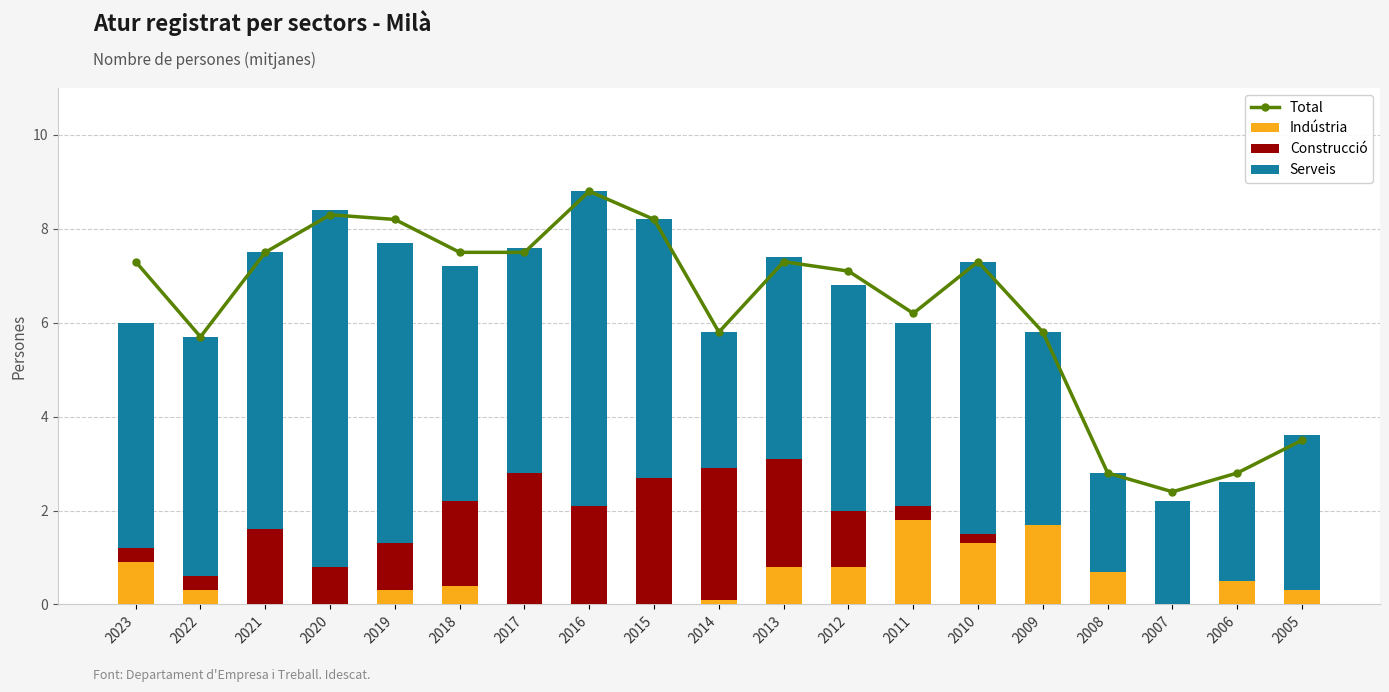

Where does the Serveis series first go above 4?

2023